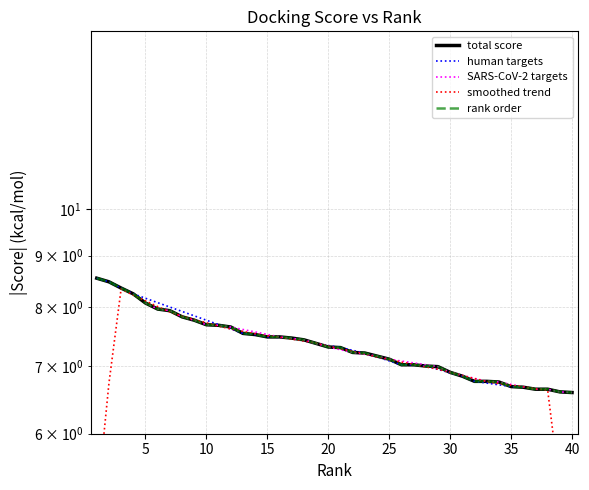

Reading left to right, extract all data points from this chart.

8.6	8.5	8.4	8.2	8.1	8.0	7.9	7.8	7.8	7.7	7.7	7.7	7.5	7.5	7.5	7.5	7.5	7.4	7.4	7.3	7.3	7.2	7.2	7.2	7.1	7.0	7.0	7.0	7.0	6.9	6.8	6.8	6.8	6.8	6.7	6.7	6.6	6.6	6.6	6.6